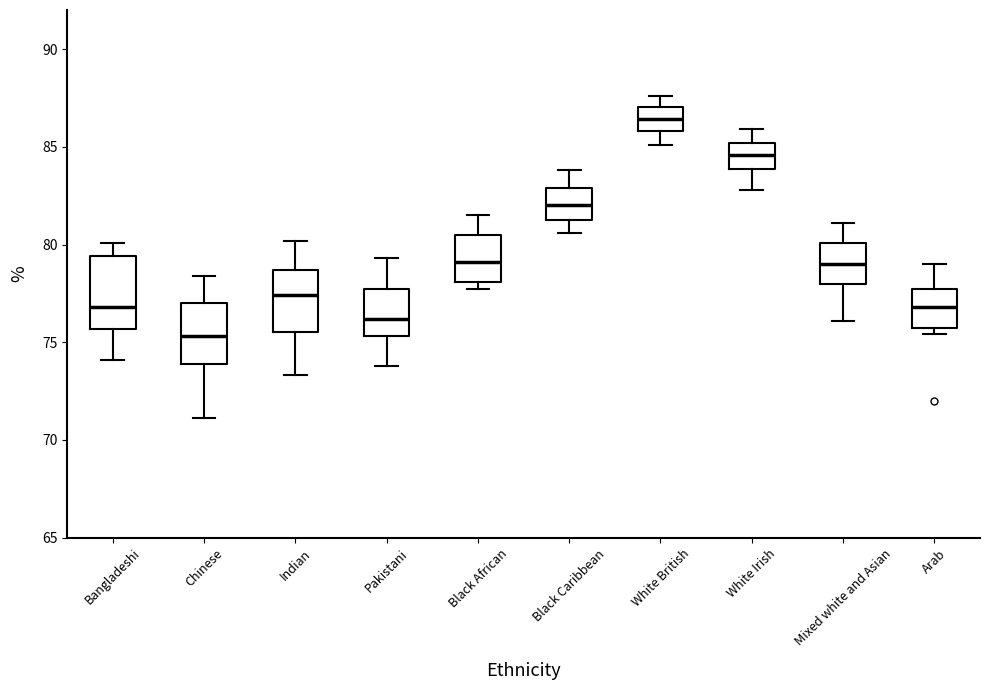

Which box has the lowest median line?

Chinese